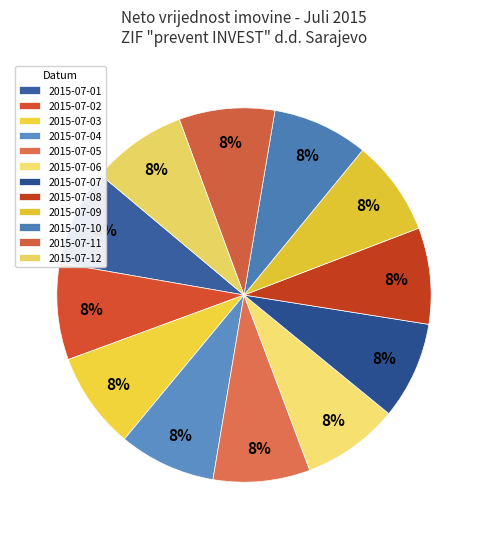

Is the sum of 2015-07-10 and 2015-07-04 greater than half?

No